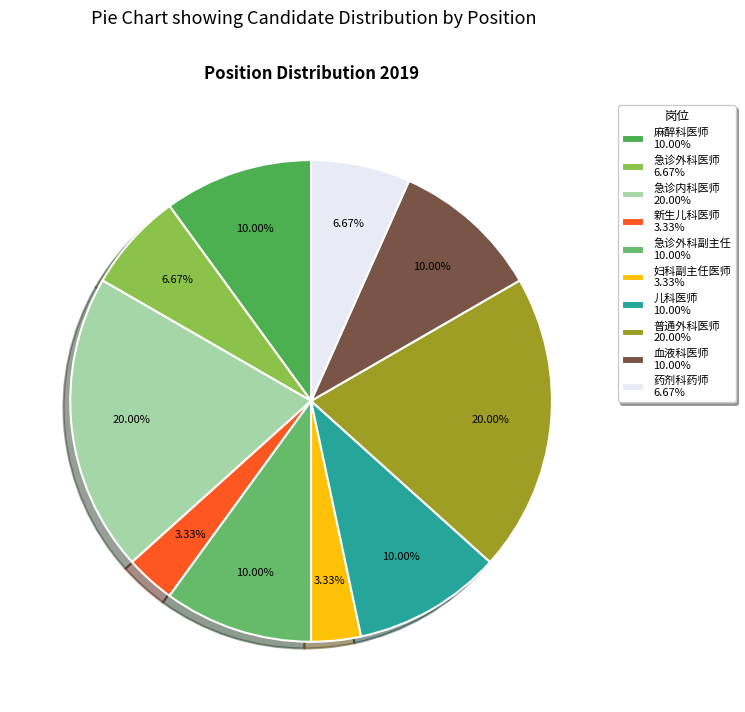

Count the number of slices in the pie.

10